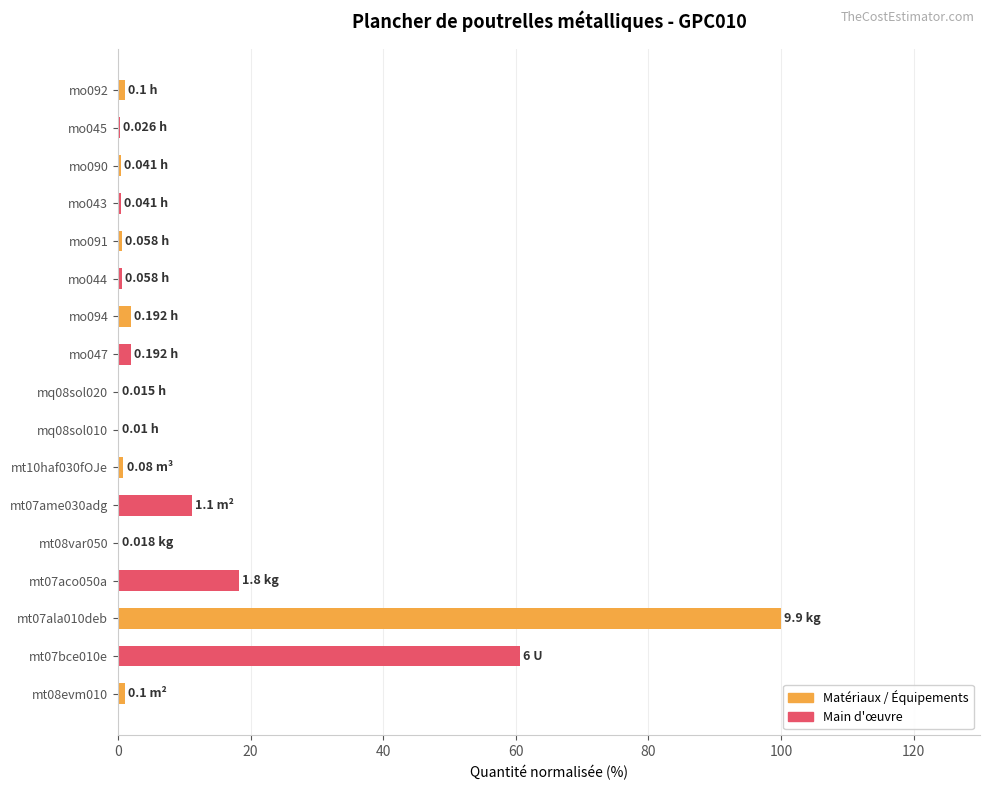

What is the sum of all values?

199.3